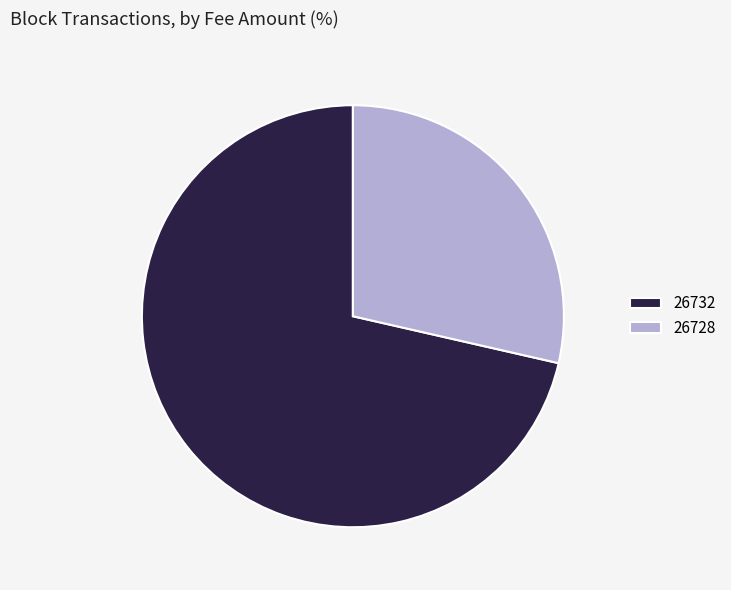

The 26728 slice represents 29% of the pie. True or false?

True